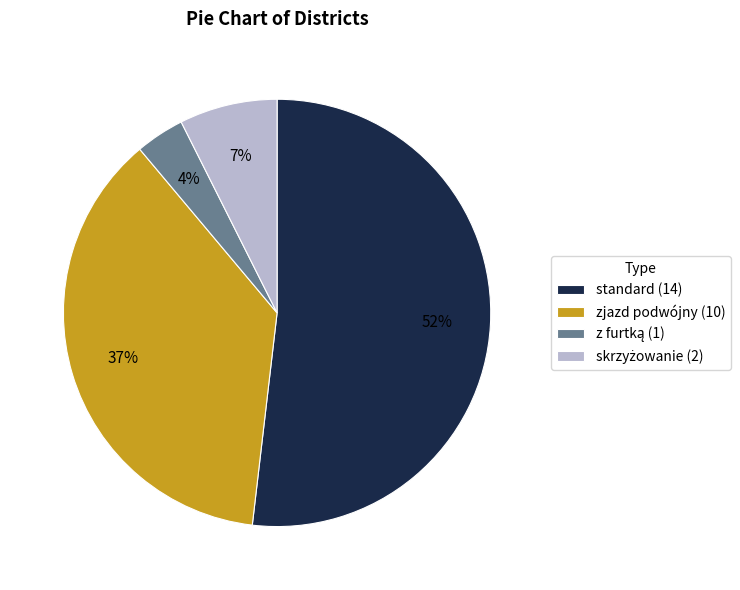

Which slice represents more than half of the pie?

standard (14)